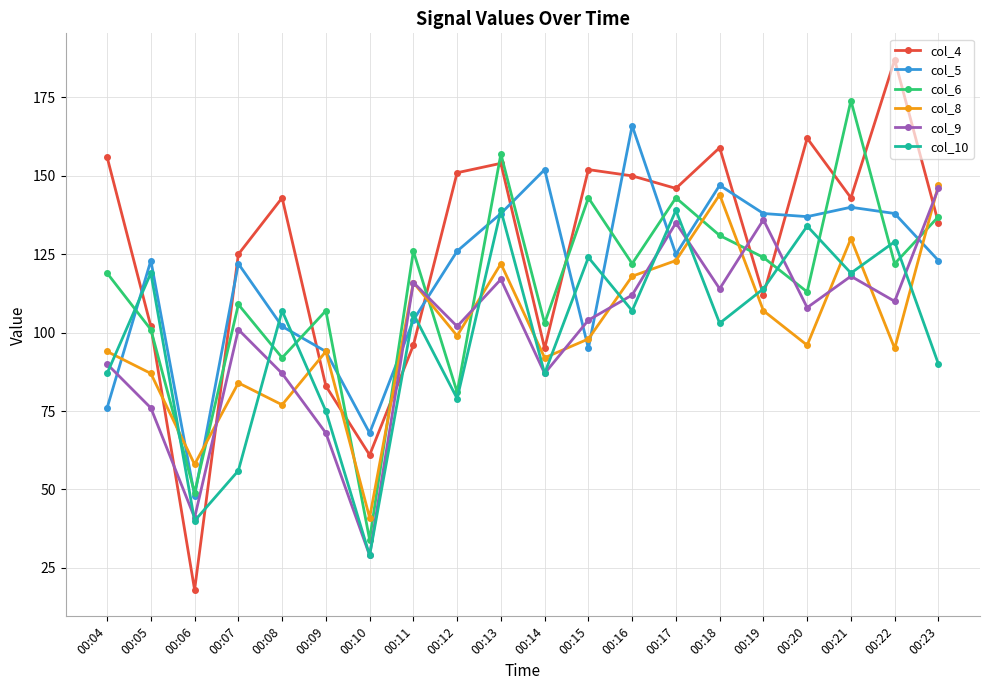

What is the difference between the highest and lowest values at 00:11?

30